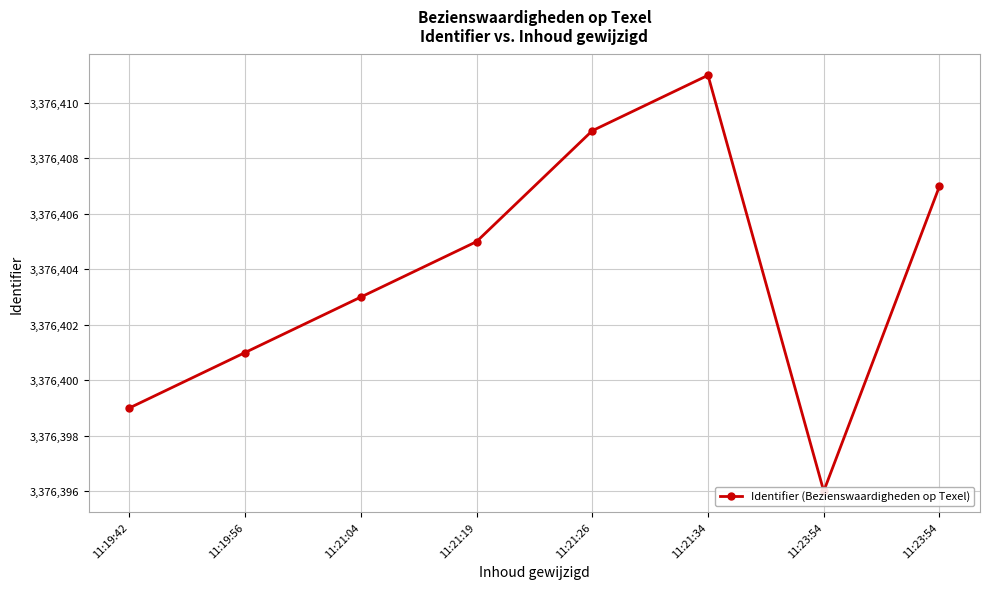

List the labels in order of value, smallest first.

11:23:54, 11:19:42, 11:19:56, 11:21:04, 11:21:19, 11:23:54, 11:21:26, 11:21:34